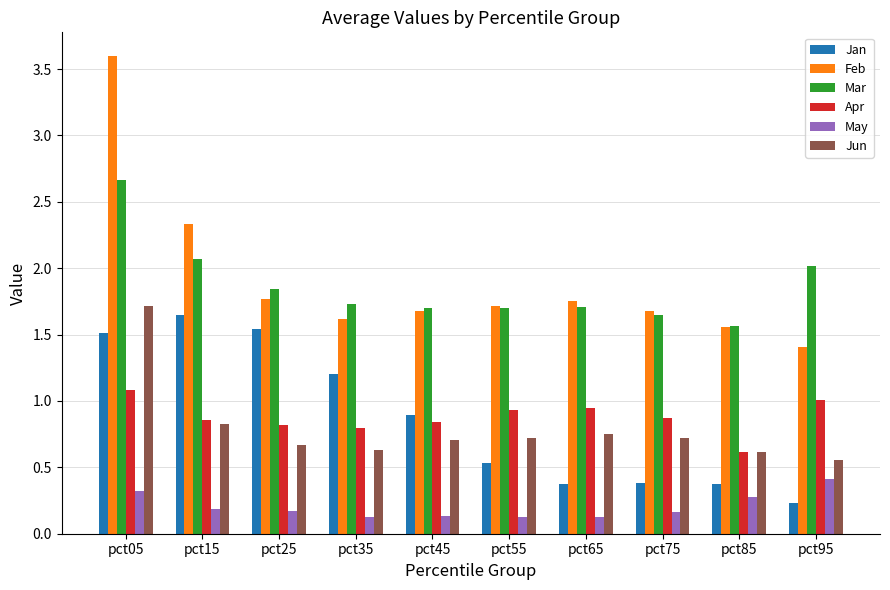

The Mar series shows 3.1 at pct35. True or false?

False